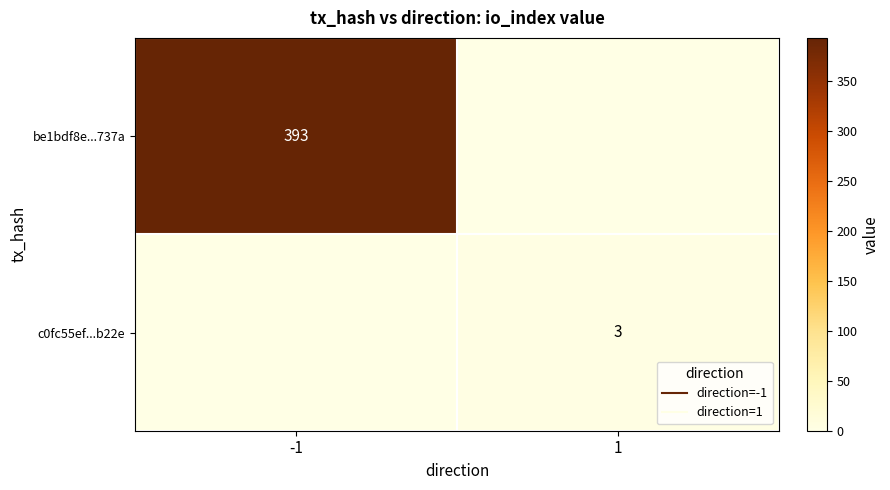

What is the difference between the maximum and minimum values in the be1bdf8e...737a series?

393